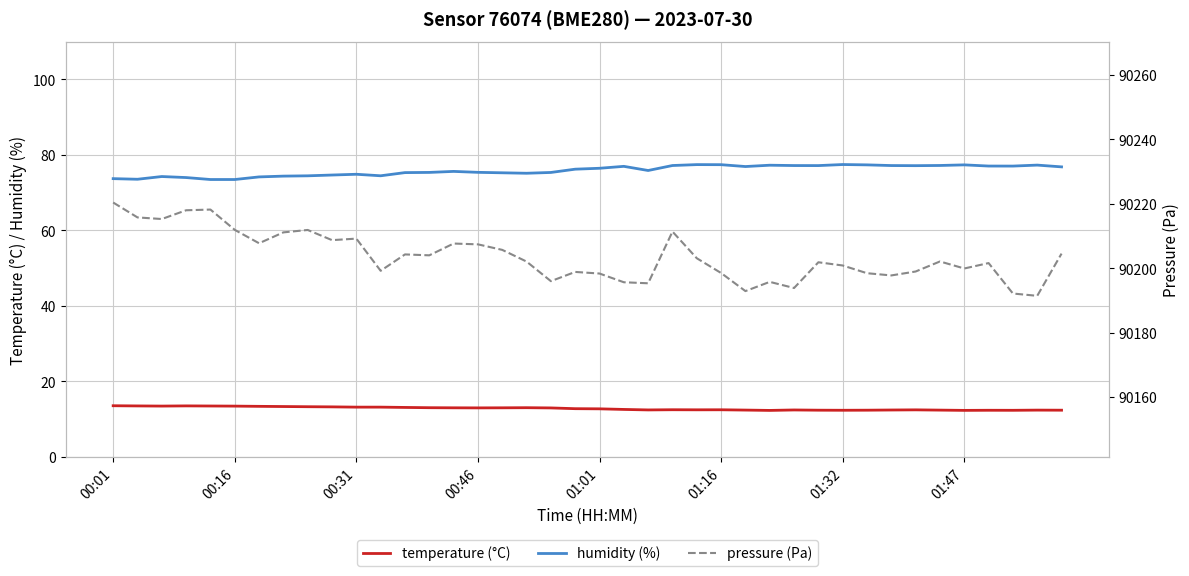

Reading right to left, extract all data points from this chart.

temperature (°C): 12.3	12.3	12.3	12.3	12.3	12.3	12.4	12.4	12.3	12.3	12.3	12.4	12.3	12.4	12.4	12.4	12.4	12.4	12.5	12.7	12.7	12.9	13.0	13.0	12.9	13.0	13.0	13.1	13.1	13.1	13.2	13.2	13.3	13.3	13.4	13.4	13.5	13.4	13.5	13.5
humidity (%): 76.8	77.3	77.0	77.0	77.3	77.2	77.1	77.2	77.3	77.4	77.2	77.2	77.2	76.9	77.4	77.4	77.2	75.8	77.0	76.4	76.2	75.3	75.1	75.2	75.4	75.6	75.3	75.3	74.5	74.8	74.7	74.4	74.4	74.2	73.5	73.5	74.0	74.2	73.5	73.7
pressure (Pa): 90204.5	90191.4	90192.1	90201.6	90199.9	90202.1	90199.0	90197.8	90198.4	90200.8	90201.8	90193.8	90195.8	90192.9	90198.5	90203.1	90211.4	90195.3	90195.6	90198.3	90198.8	90196.0	90202.1	90205.7	90207.4	90207.7	90204.0	90204.3	90199.2	90209.2	90208.7	90211.9	90211.1	90207.8	90211.9	90218.2	90218.0	90215.3	90215.8	90220.4